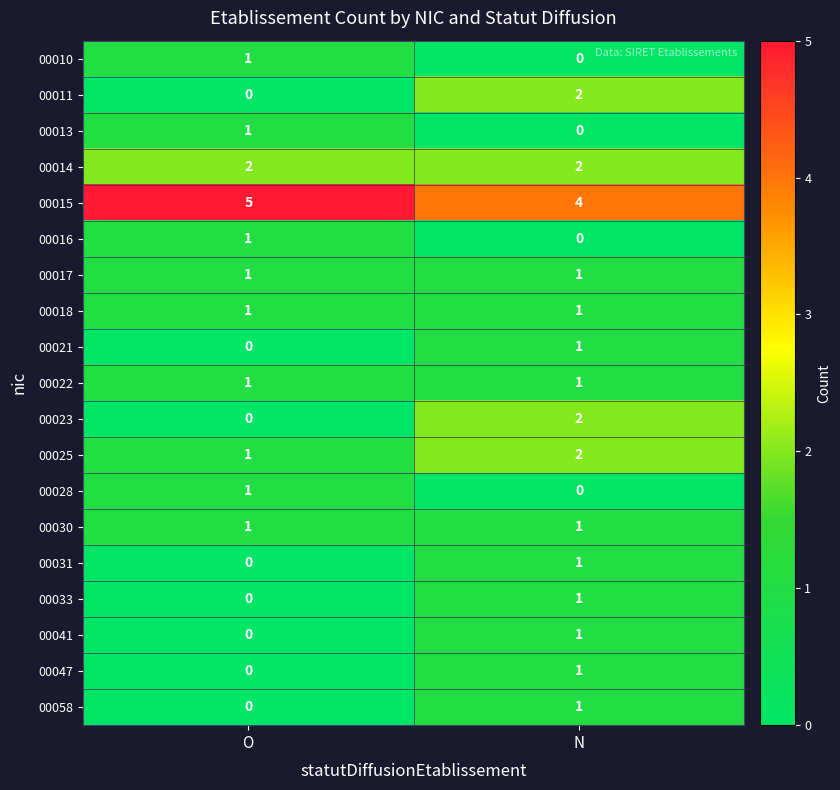

The value of 00030 at O is 1. True or false?

True